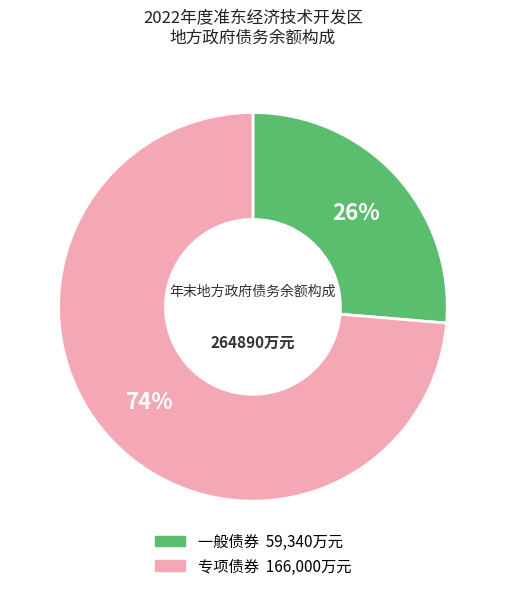

Which category has the smallest portion of the pie?

一般债券